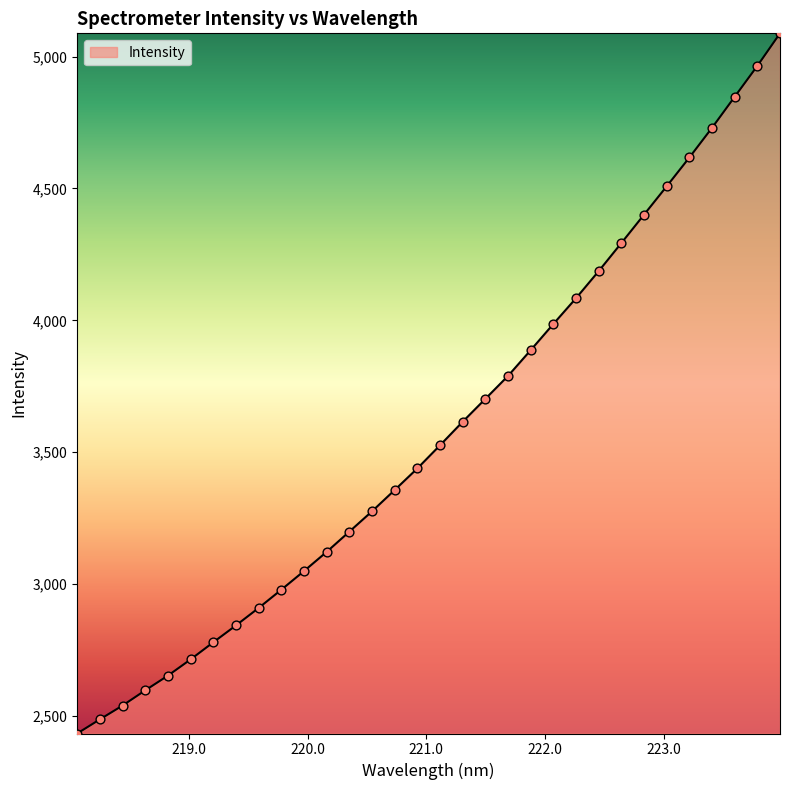

What is the smallest value displayed?

2432.9